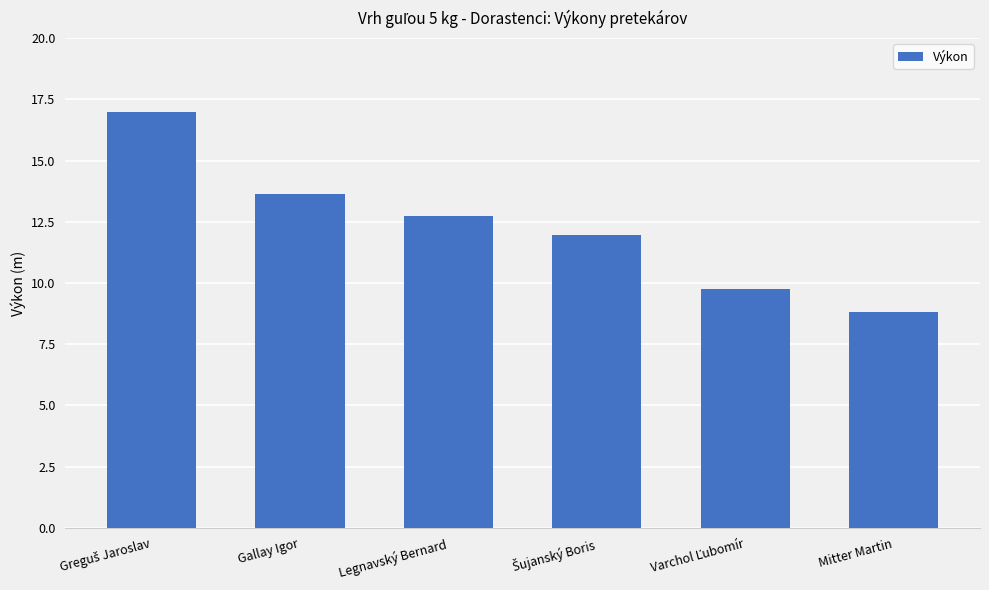

What is the sum of all values?

73.9